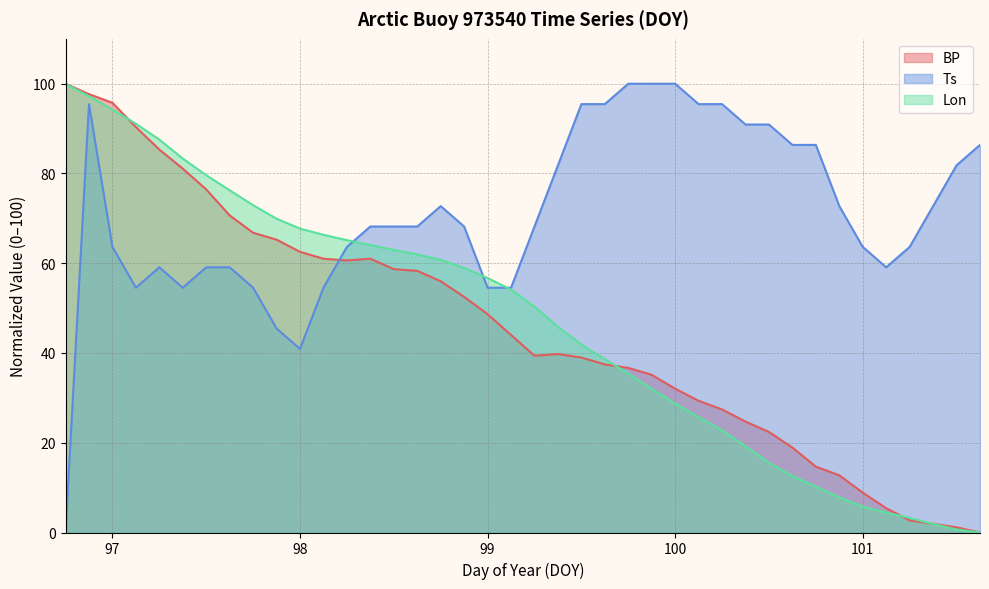

Reading right to left, list all the values displayed in this chart.

BP: 101.625=0.0	101.5=1.2	101.375=1.9	101.25=2.7	101.125=5.4	101.0=8.9	100.875=12.7	100.75=14.7	100.625=18.9	100.5=22.4	100.375=24.7	100.25=27.4	100.125=29.3	100.0=32.0	99.875=35.1	99.75=36.7	99.625=37.5	99.5=39.0	99.375=39.8	99.25=39.4	99.125=44.0	99.0=48.6	98.875=52.5	98.75=56.0	98.625=58.3	98.5=58.7	98.375=61.0	98.25=60.6	98.125=61.0	98.0=62.5	97.875=65.3	97.75=66.8	97.625=70.7	97.5=76.4	97.375=81.1	97.25=85.3	97.125=90.3	97.0=95.8	96.875=97.7	96.75=100.0
Ts: 101.625=86.4	101.5=81.8	101.375=72.7	101.25=63.6	101.125=59.1	101.0=63.6	100.875=72.7	100.75=86.4	100.625=86.4	100.5=90.9	100.375=90.9	100.25=95.5	100.125=95.5	100.0=100.0	99.875=100.0	99.75=100.0	99.625=95.5	99.5=95.5	99.375=81.8	99.25=68.2	99.125=54.5	99.0=54.5	98.875=68.2	98.75=72.7	98.625=68.2	98.5=68.2	98.375=68.2	98.25=63.6	98.125=54.5	98.0=40.9	97.875=45.5	97.75=54.5	97.625=59.1	97.5=59.1	97.375=54.5	97.25=59.1	97.125=54.5	97.0=63.6	96.875=95.5	96.75=0.0
Lon: 101.625=0.0	101.5=0.7	101.375=1.9	101.25=3.2	101.125=4.4	101.0=5.8	100.875=7.8	100.75=10.2	100.625=12.6	100.5=15.5	100.375=19.2	100.25=22.8	100.125=25.7	100.0=28.7	99.875=32.0	99.75=35.4	99.625=38.6	99.5=41.9	99.375=45.8	99.25=50.3	99.125=54.1	99.0=56.7	98.875=59.0	98.75=60.8	98.625=62.0	98.5=63.0	98.375=64.0	98.25=65.1	98.125=66.3	98.0=67.7	97.875=69.9	97.75=72.9	97.625=76.3	97.5=79.6	97.375=83.3	97.25=87.5	97.125=91.1	97.0=94.3	96.875=97.2	96.75=100.0